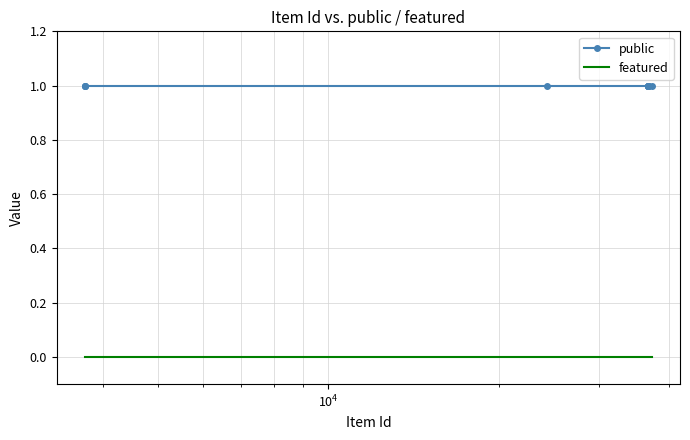

True or false: public and featured cross at least once.

False